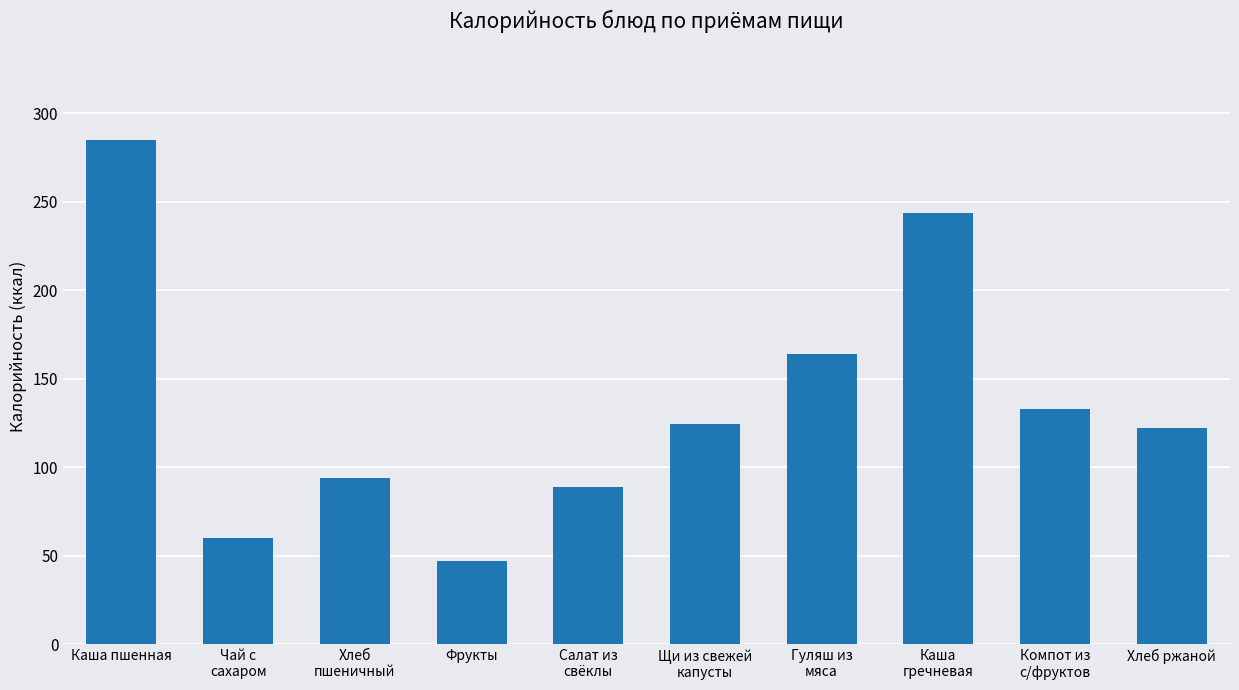

Count the number of categories in the chart.

10